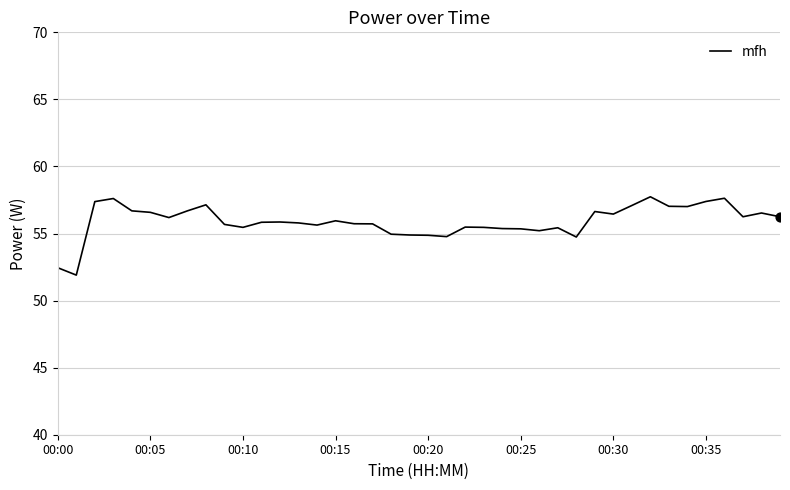

What is the greatest value displayed?

57.7